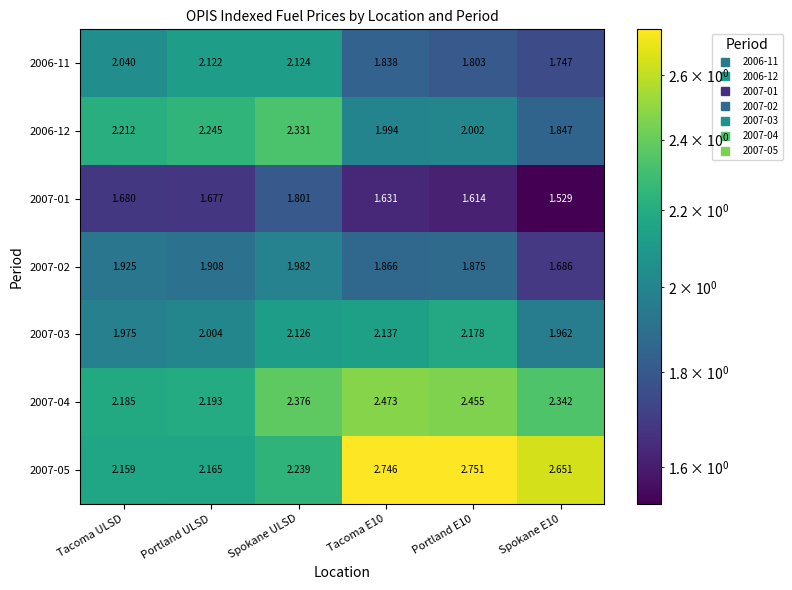

At which category is the sum across all series the highest?

Spokane ULSD